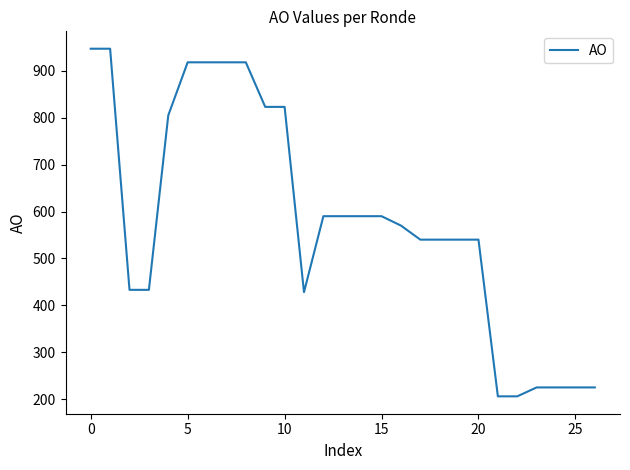

What is the difference between the maximum and minimum values?

741